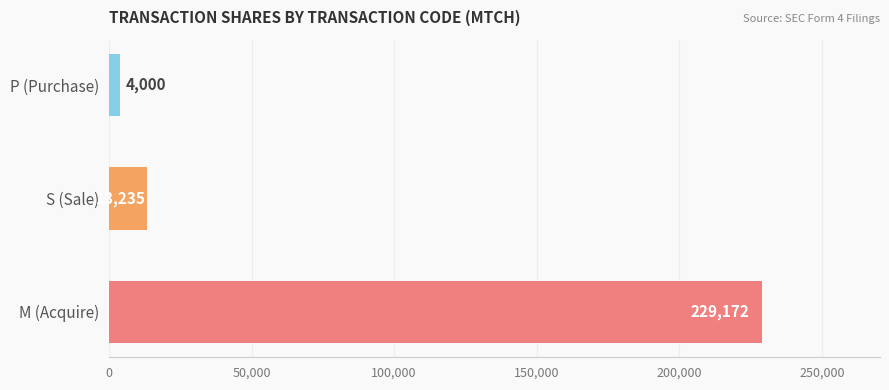

Between P (Purchase) and M (Acquire), which is larger?

M (Acquire)